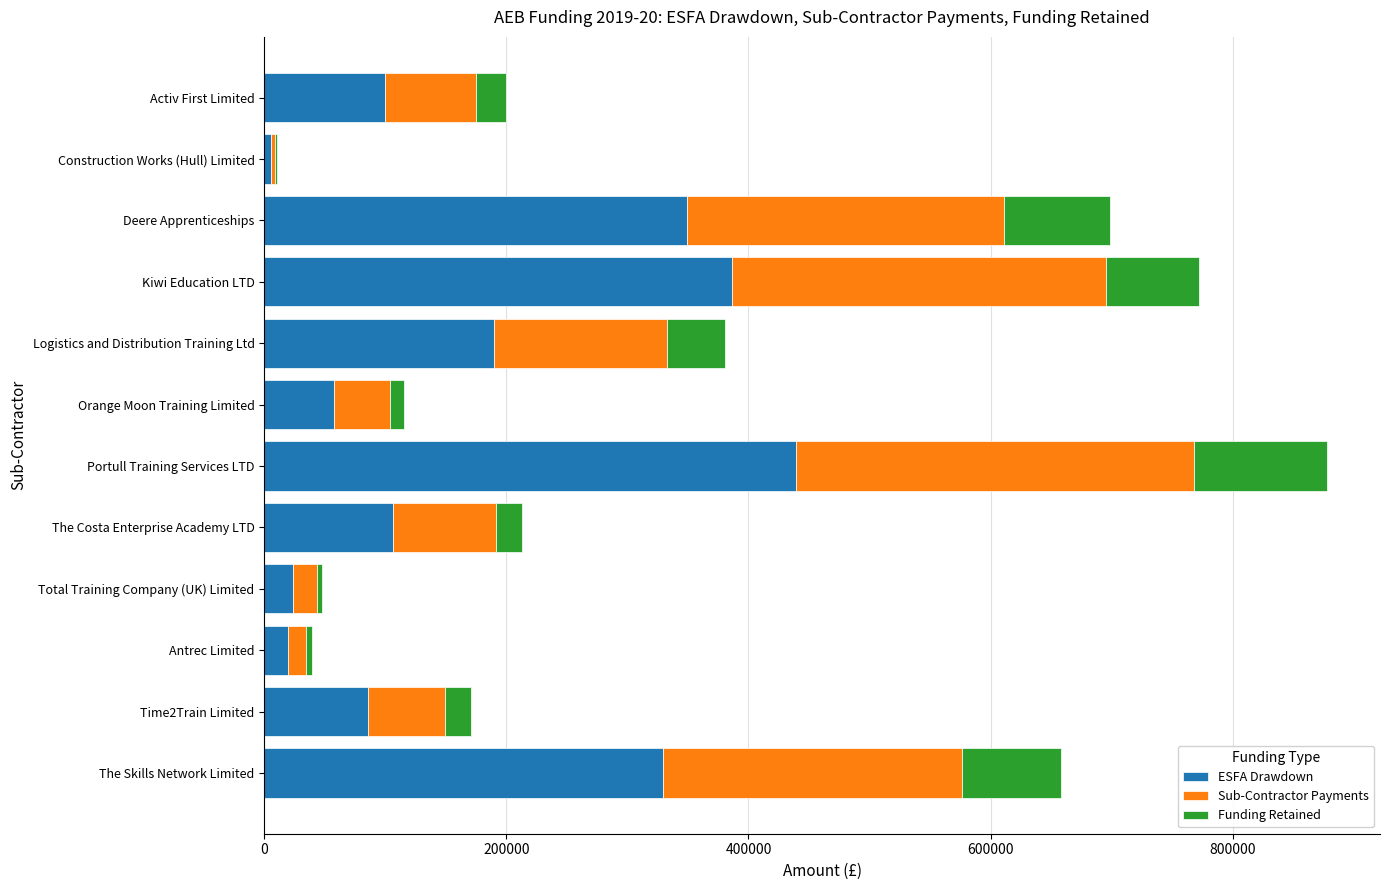

Which category has the highest value in the ESFA Drawdown series?

Portull Training Services LTD